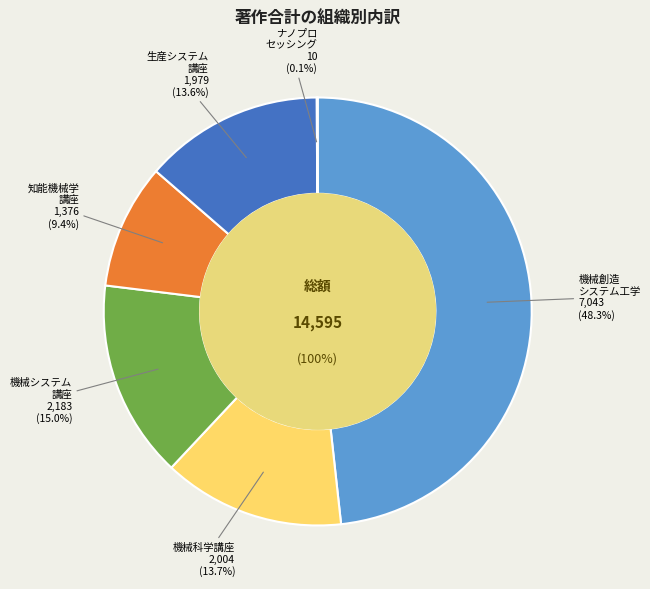

To the nearest percent, what portion does 生産システム講座 represent?

14%